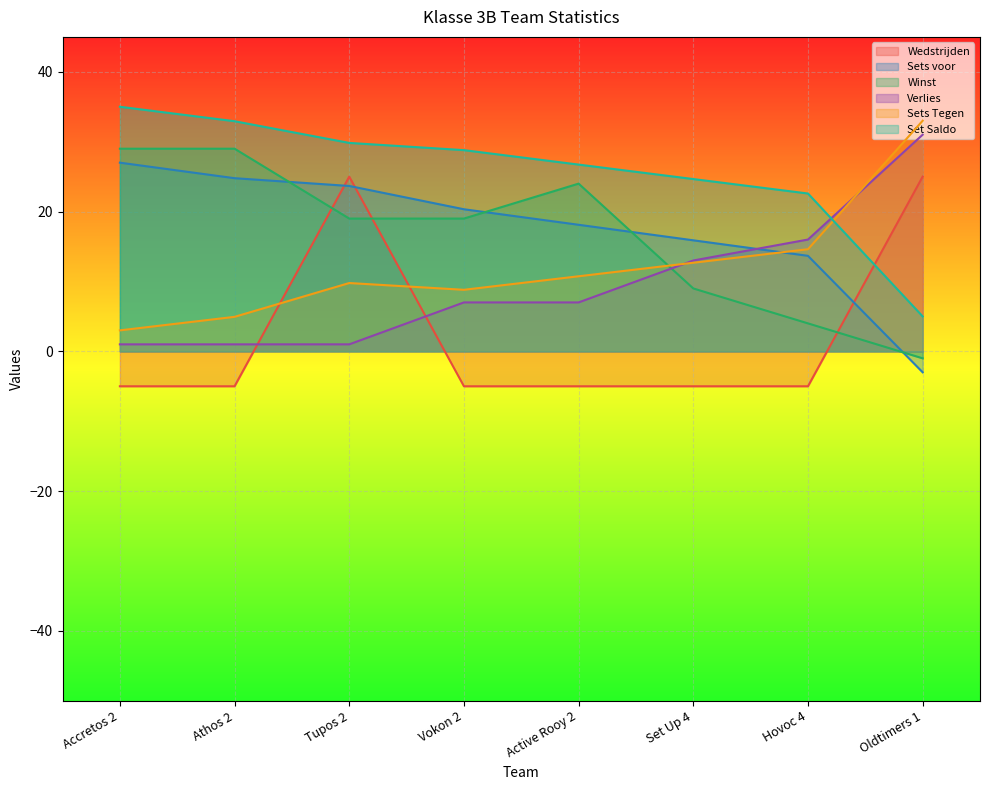

Is it true that Sets voor equals 12.6 at Tupos 2?

False